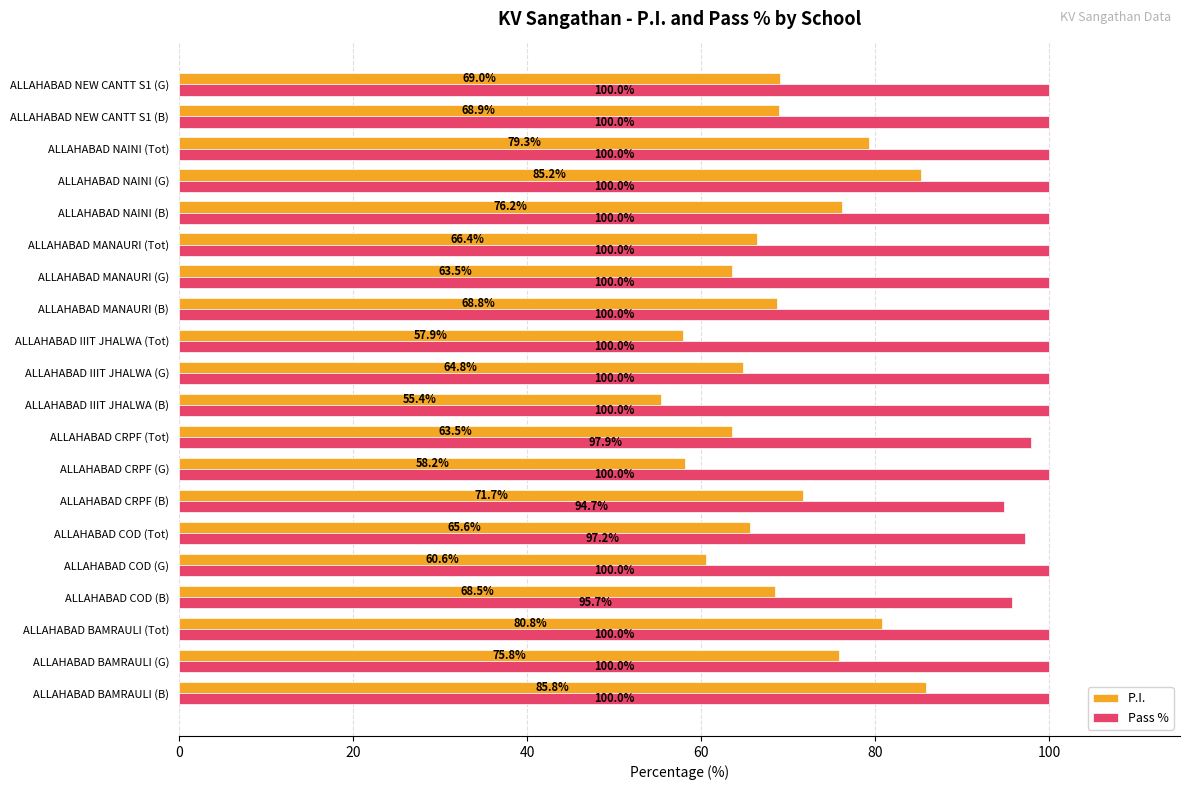

List the series in order of their peak value, lowest first.

P.I., Pass %